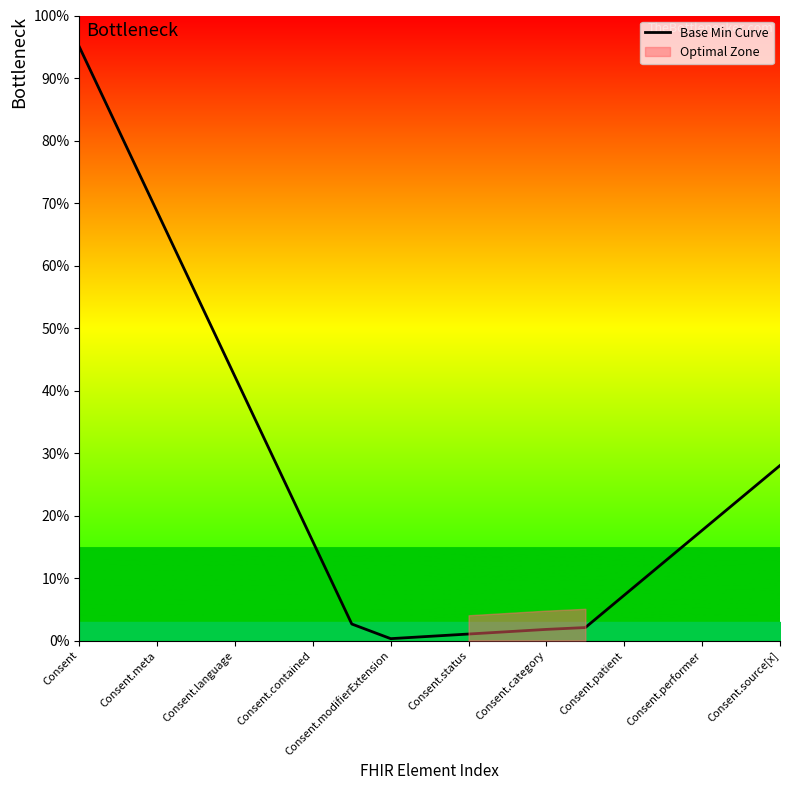

Reading right to left, what are all the values shown in this chart?

28.0	22.8	17.6	12.4	7.3	2.1	1.8	1.4	1.0	0.7	0.3	2.6	15.8	29.0	42.2	55.4	68.6	81.8	95.0